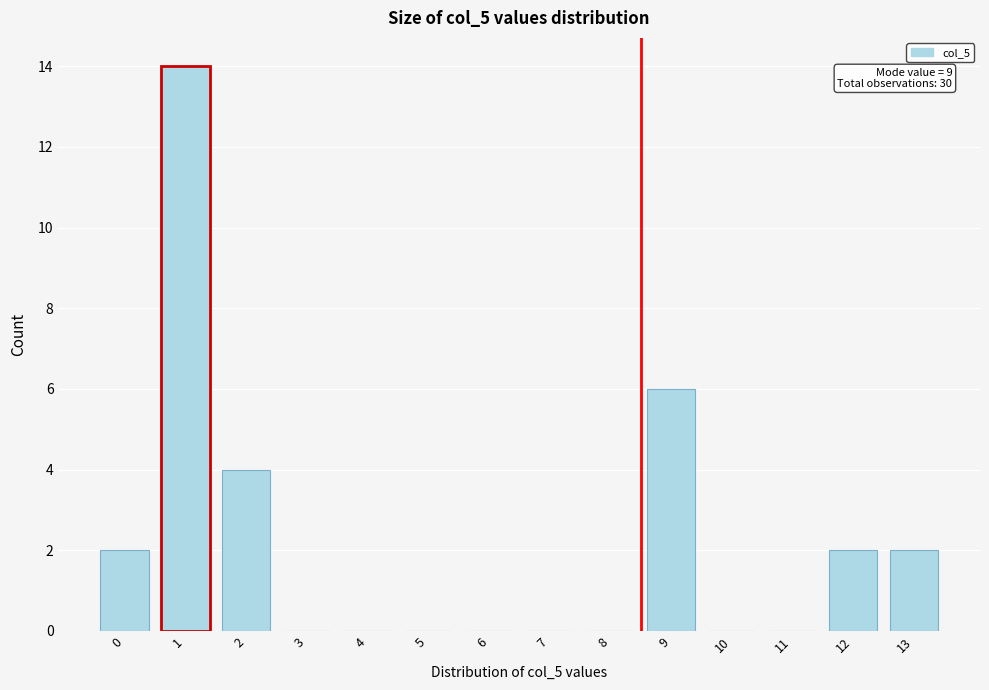

Reading left to right, transcribe all the data shown in this chart.

0=2	1=14	2=4	3=0	4=0	5=0	6=0	7=0	8=0	9=6	10=0	11=0	12=2	13=2